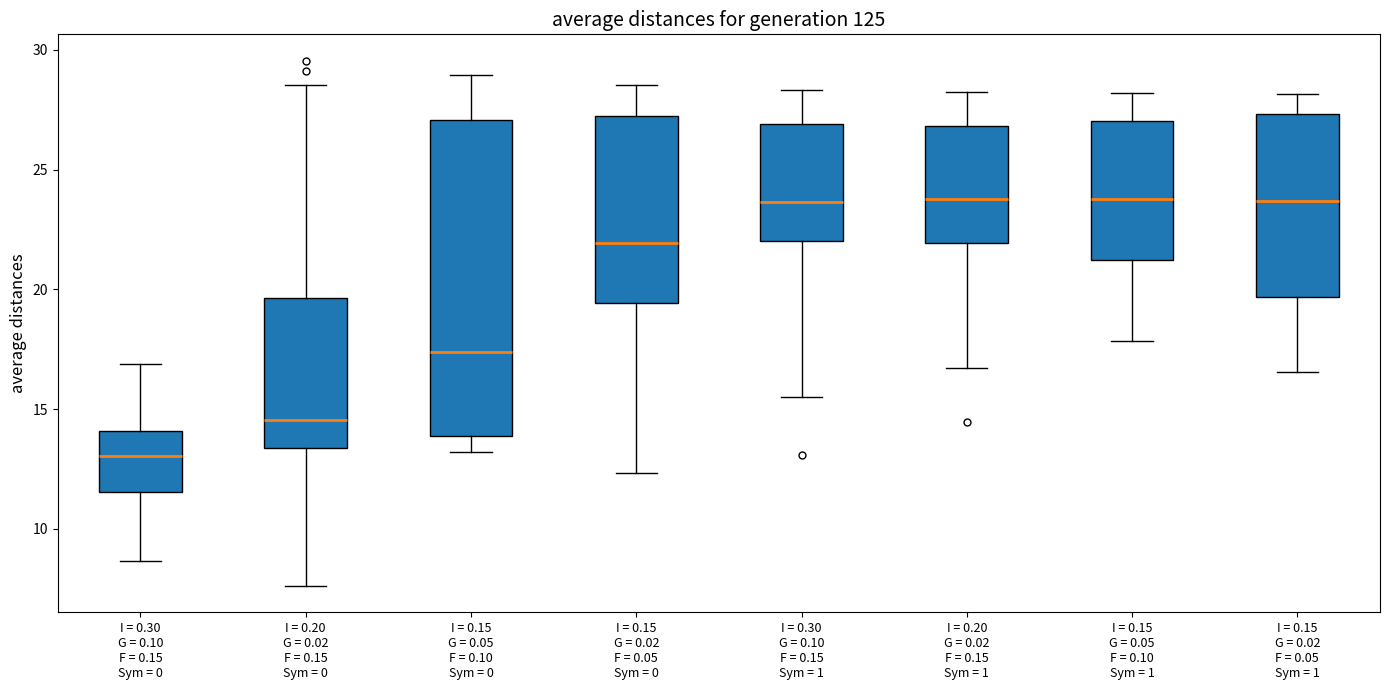

Which box is the tallest, from its lower edge to its upper edge?

I = 0.15 G = 0.05 F = 0.10 Sym = 0